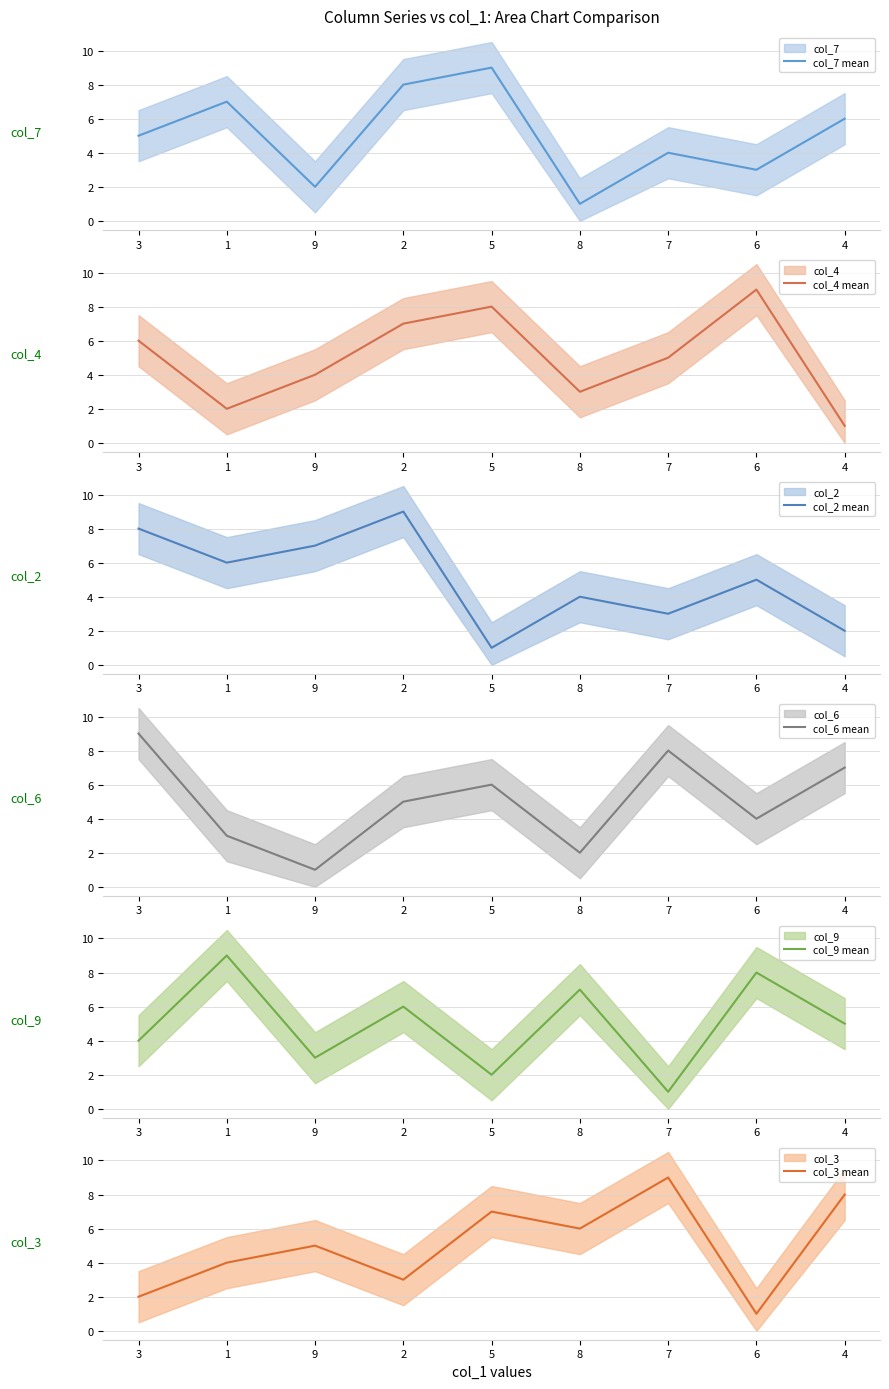

What is the label of the 4th point from the right?

8